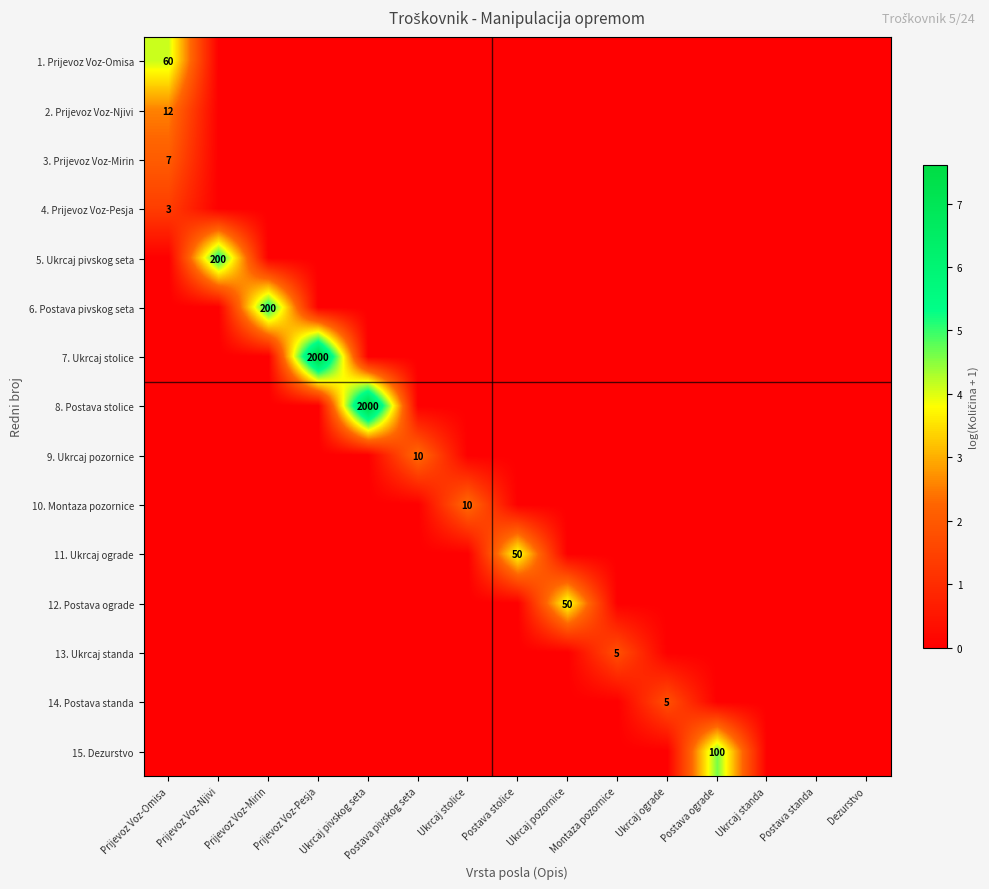

Is the value of 7. Ukrcaj stolice at Prijevoz Voz-Omisa greater than the value of 5. Ukrcaj pivskog seta at Montaza pozornice?

No